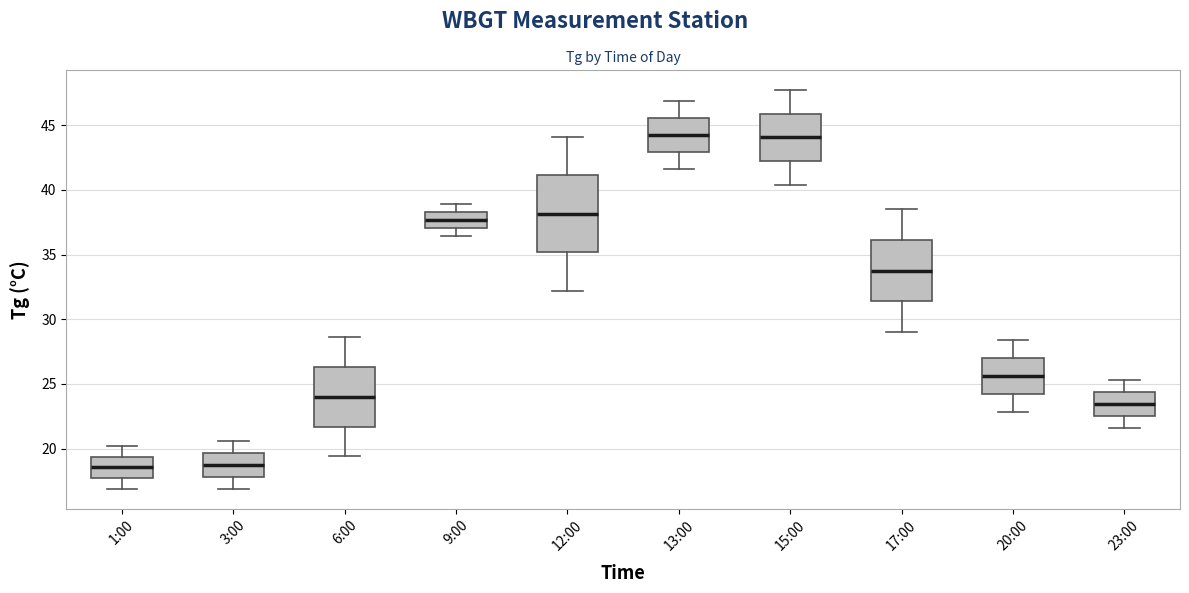

Where is the lower edge of the box for 15:00 on the y-axis? The values are not printed on the chart, so give them approximately, as read against the axis.

42.0